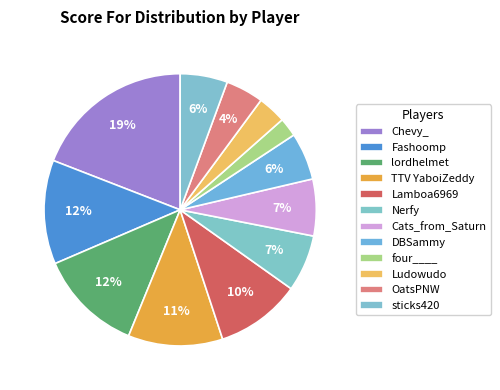

What is the ratio of the value at DBSammy to the value at sticks420?

1.0